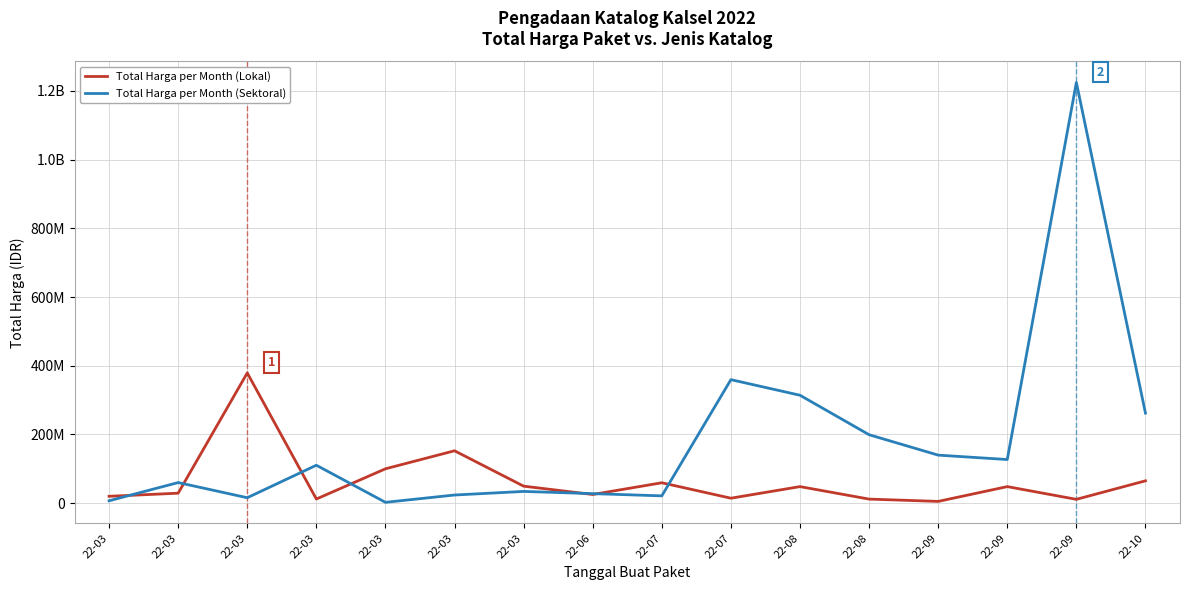

Which has a higher value, 22-06 or 22-03?

22-03